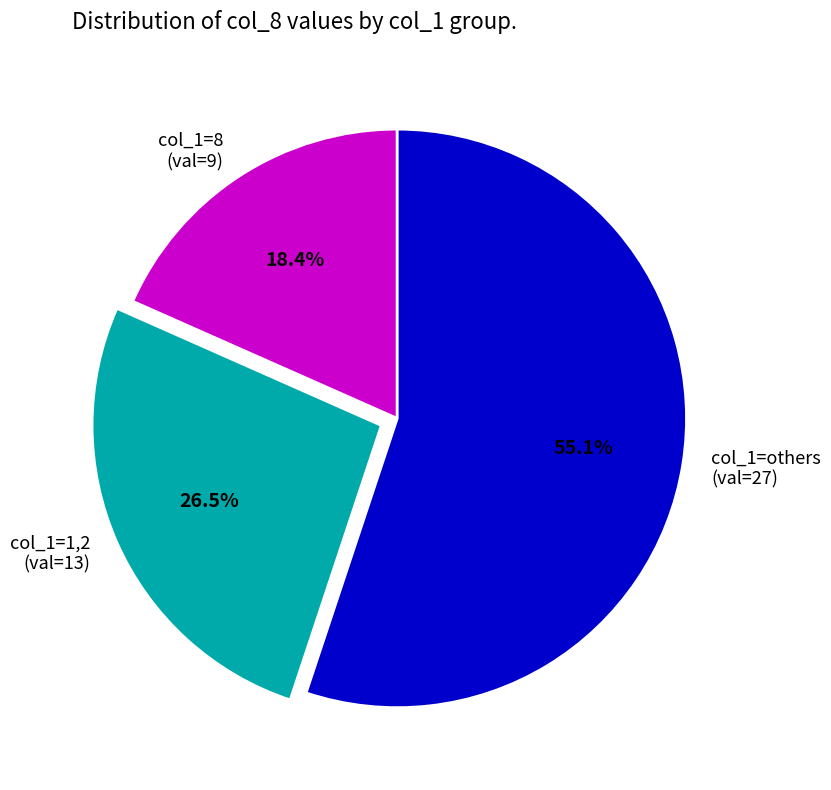

Rank the categories by value from highest to lowest.

col_1=others (val=27), col_1=1,2 (val=13), col_1=8 (val=9)